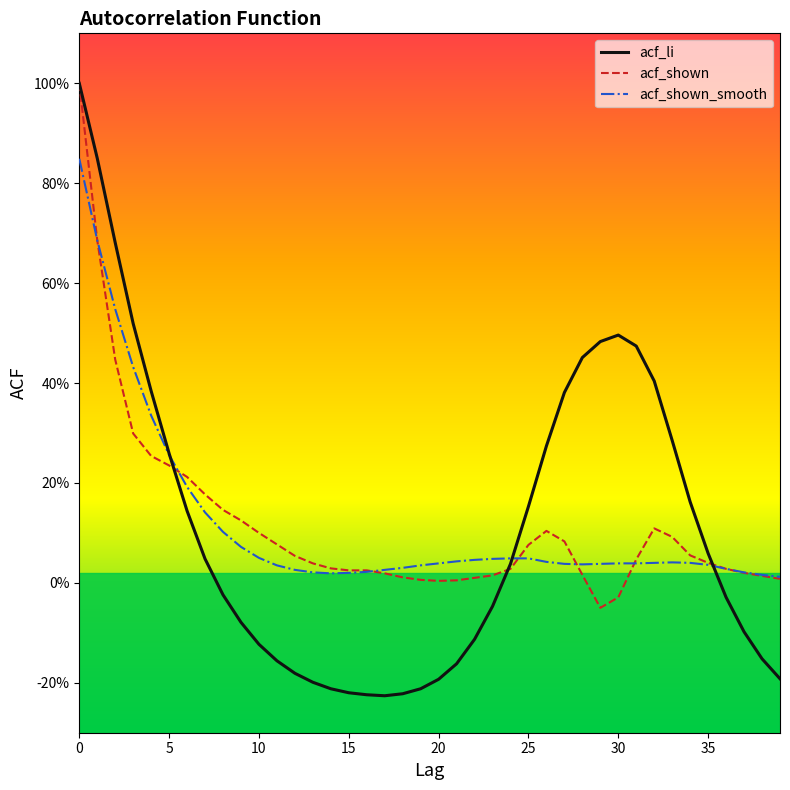

What is the difference between the maximum and minimum values in the acf_shown series?

1.1